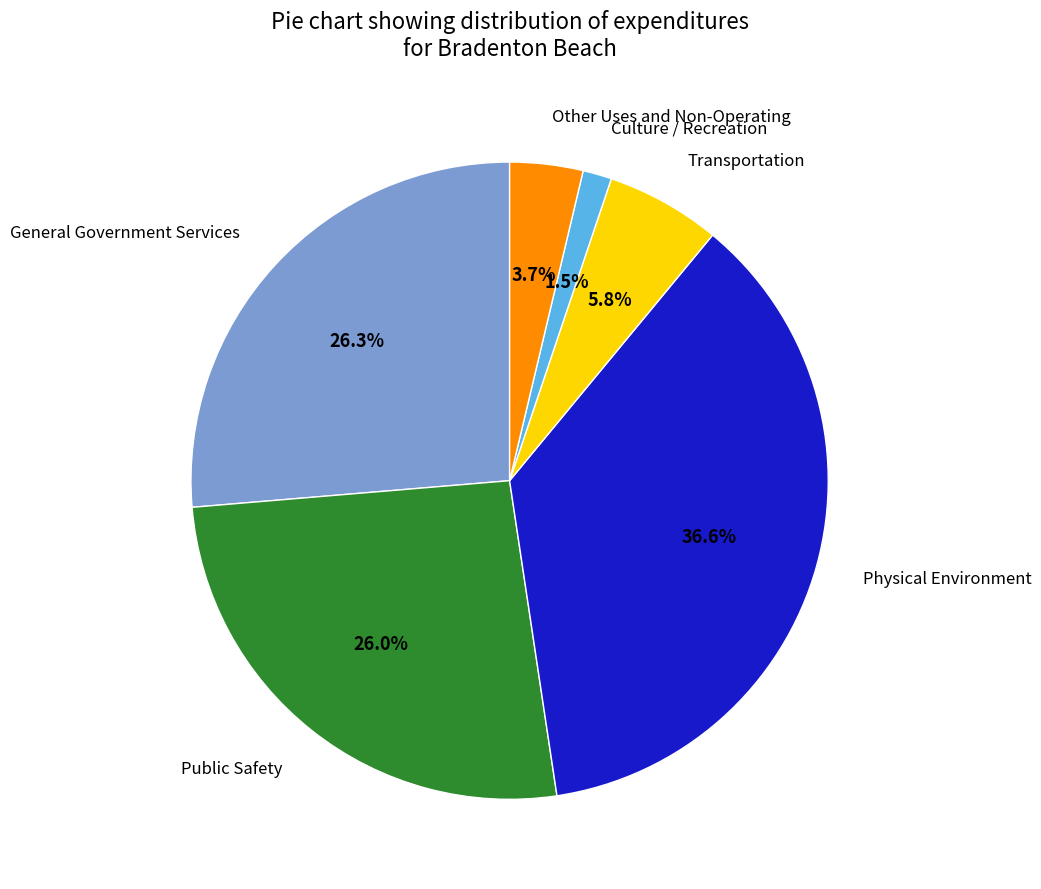

Does Culture / Recreation account for over 50% of the chart?

No